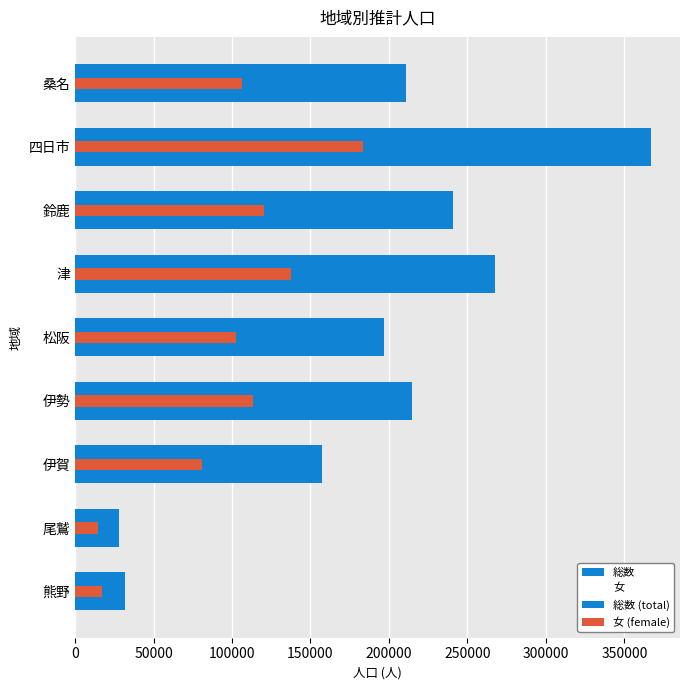

What is the difference between the maximum and minimum values in the 総数 series?

339227